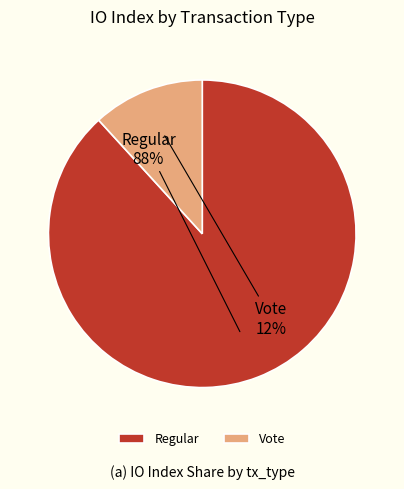

What percentage is the Regular slice, to the nearest percent?

88%